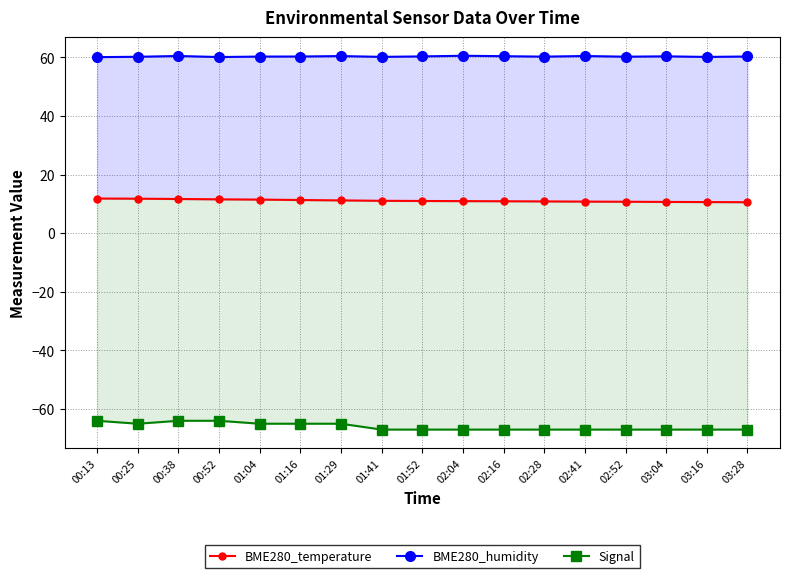

What is the label of the 5th point from the right?

02:41